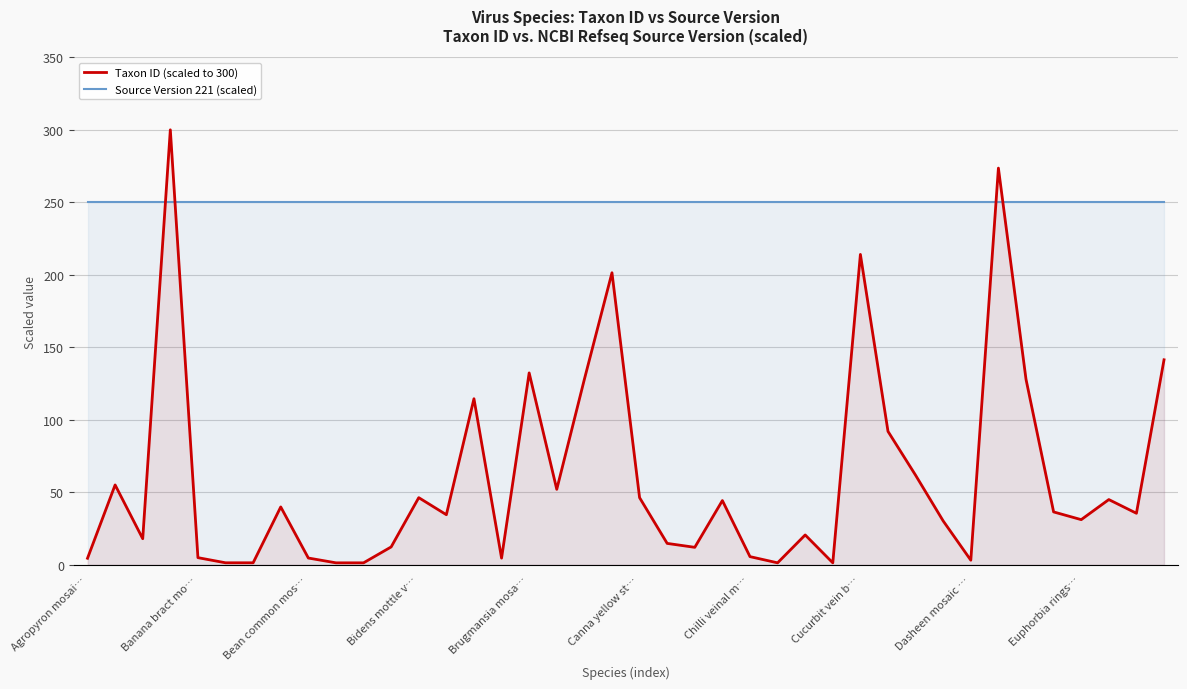

Which series ends up on top after the final intersection of Source Version 221 (scaled) and Taxon ID (scaled to 300)?

Source Version 221 (scaled)